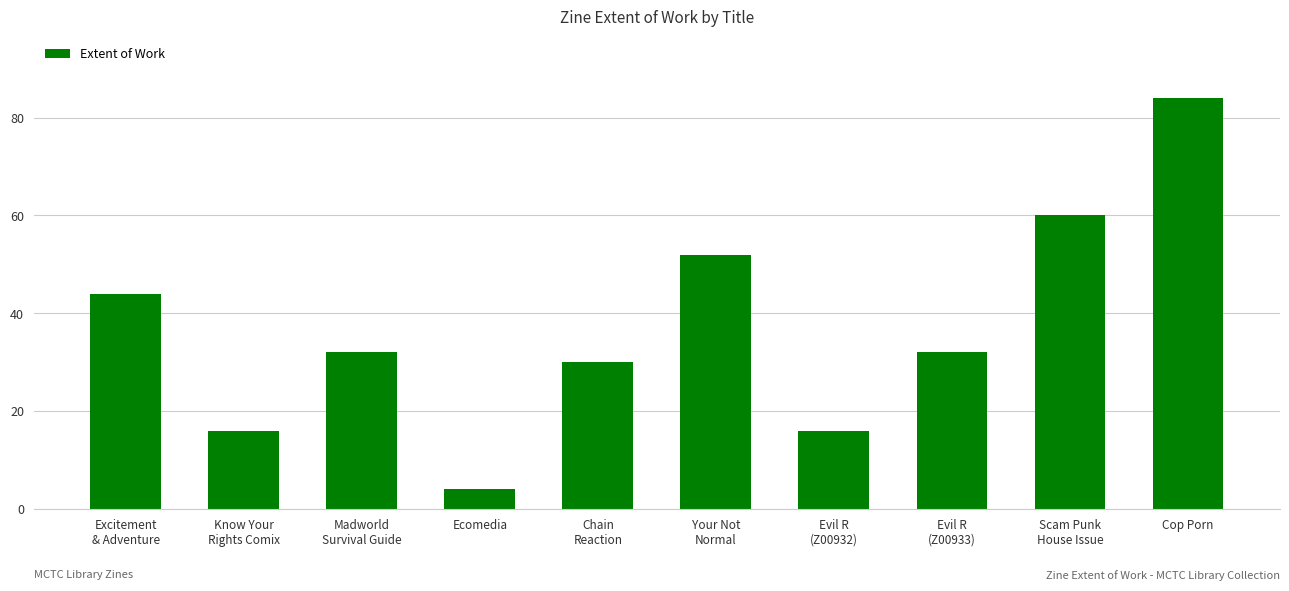

Count the number of categories in the chart.

10